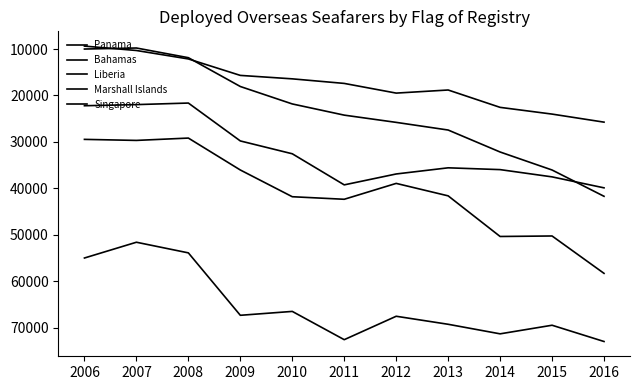

How many lines are shown in the chart?

5